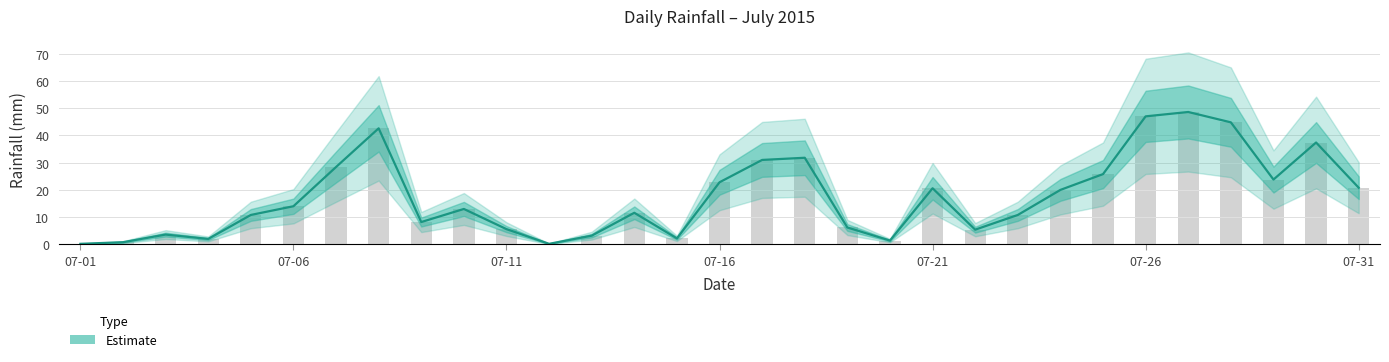

What is the value of the 24th bar from the left?

20.0